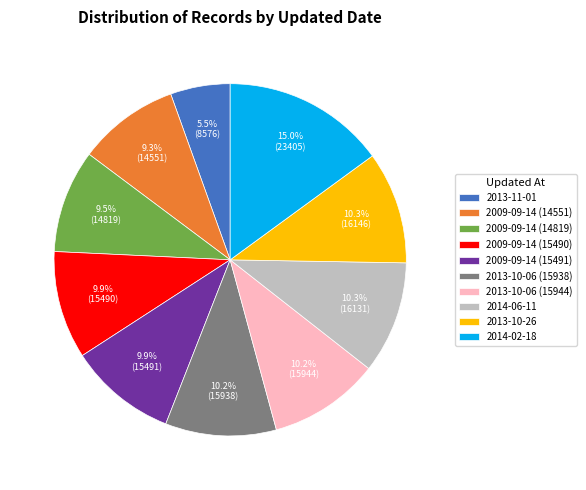

To the nearest percent, what percentage of the pie is 2009-09-14 (14551)?

9%